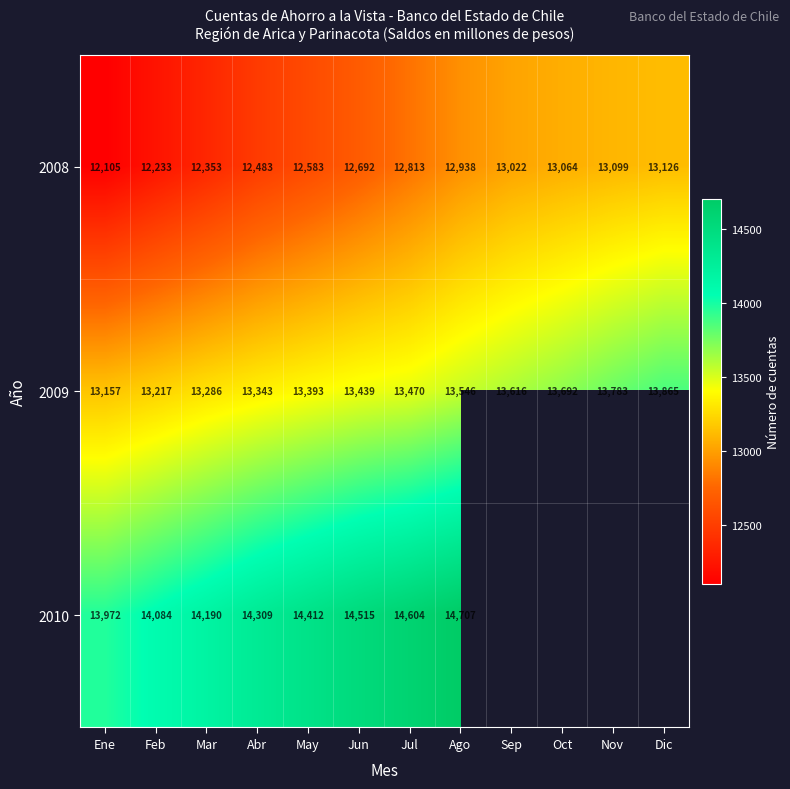

True or false: 2008 has a value of 13099 at Nov.

True